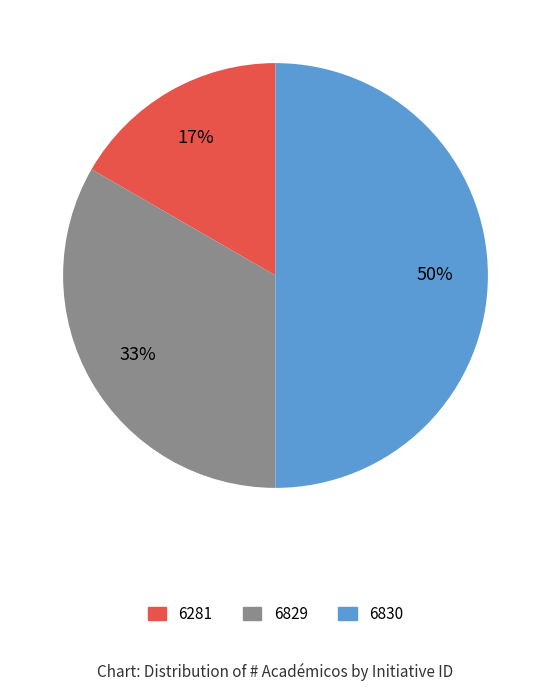

How many segments does this pie chart have?

3